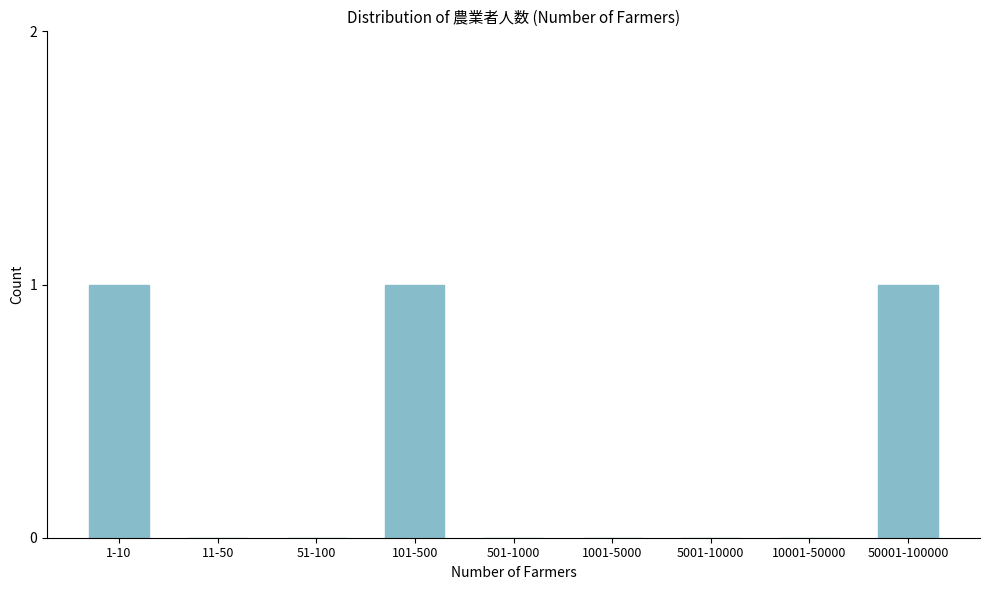

Reading right to left, extract all data points from this chart.

50001-100000=1	10001-50000=0	5001-10000=0	1001-5000=0	501-1000=0	101-500=1	51-100=0	11-50=0	1-10=1